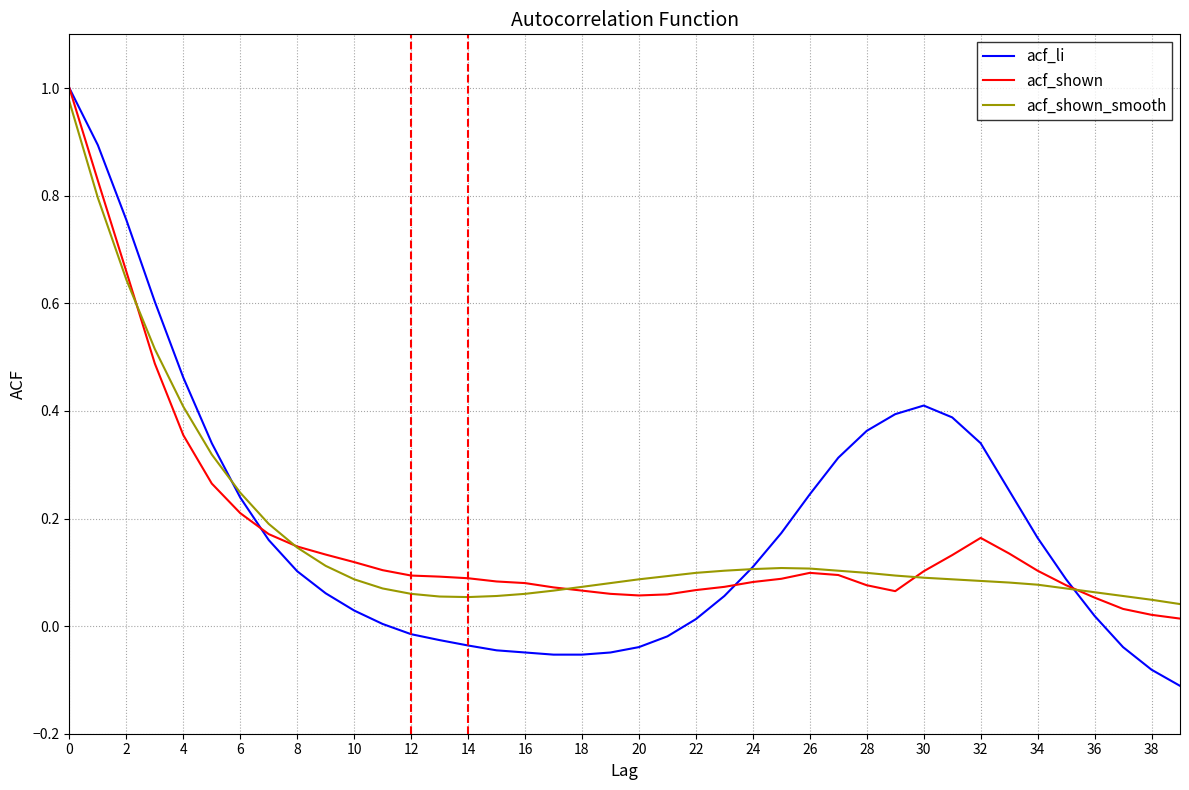

What are all the series names shown in the legend?

acf_li, acf_shown, acf_shown_smooth